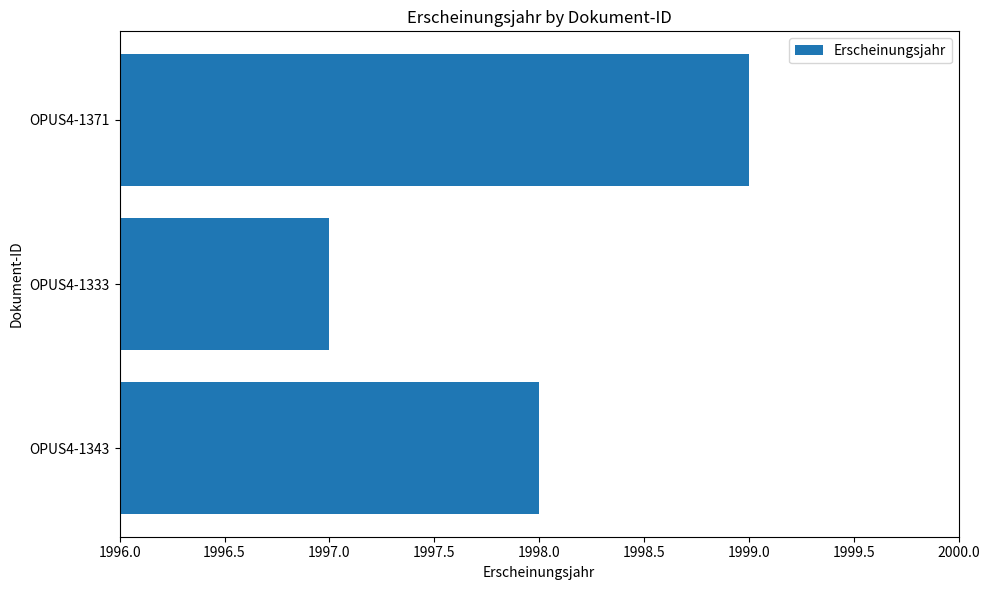

Rank the categories by value from highest to lowest.

OPUS4-1371, OPUS4-1343, OPUS4-1333